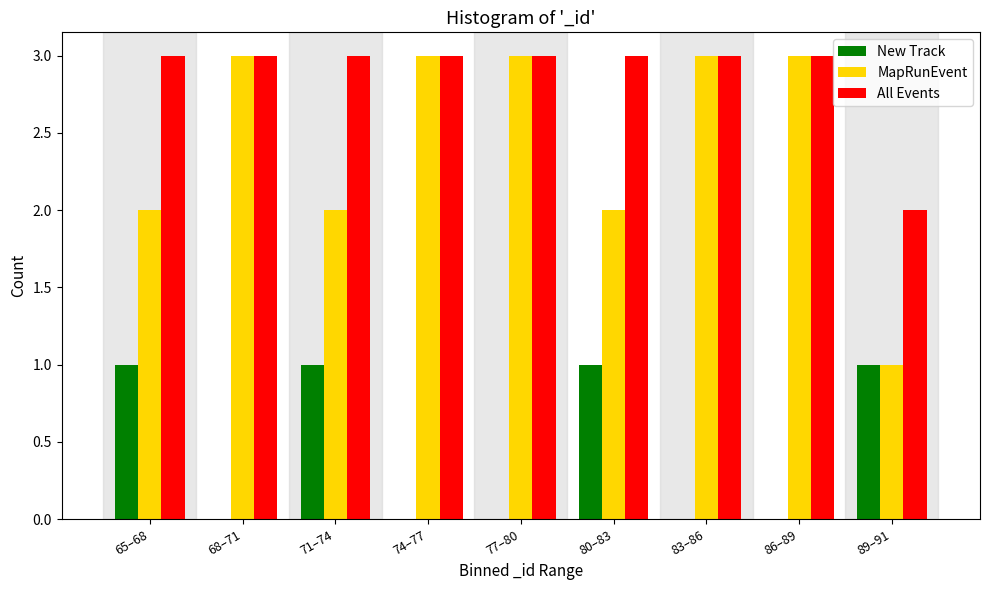

Reading left to right, transcribe all the data shown in this chart.

New Track: 65–68=1	68–71=0	71–74=1	74–77=0	77–80=0	80–83=1	83–86=0	86–89=0	89–91=1
MapRunEvent: 65–68=2	68–71=3	71–74=2	74–77=3	77–80=3	80–83=2	83–86=3	86–89=3	89–91=1
All Events: 65–68=3	68–71=3	71–74=3	74–77=3	77–80=3	80–83=3	83–86=3	86–89=3	89–91=2